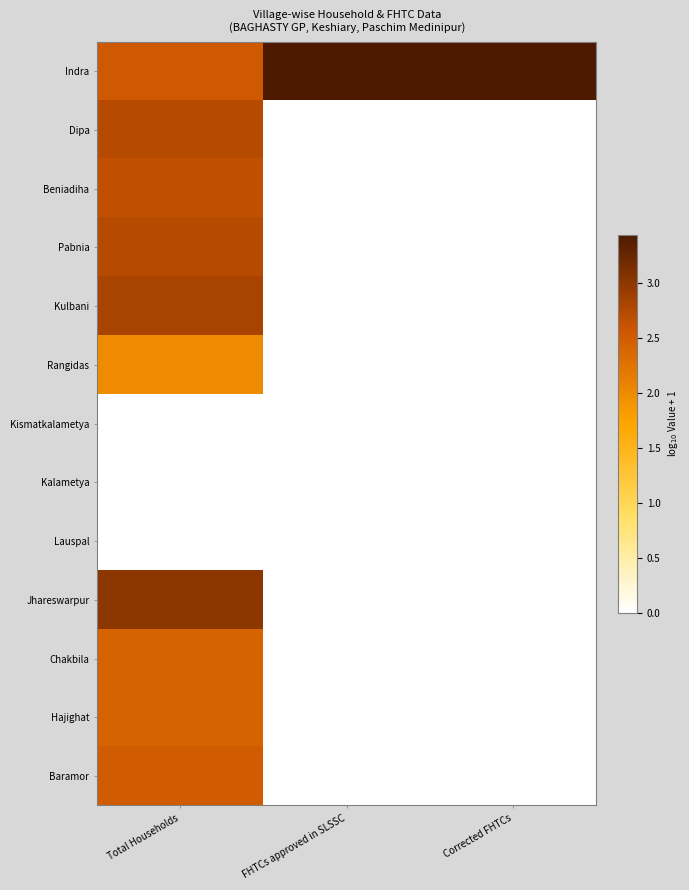

At Corrected FHTCs, list the series in order from smallest to largest.

Dipa, Beniadiha, Pabnia, Kulbani, Rangidas, Kismatkalametya, Kalametya, Lauspal, Jhareswarpur, Chakbila, Hajighat, Baramor, Indra